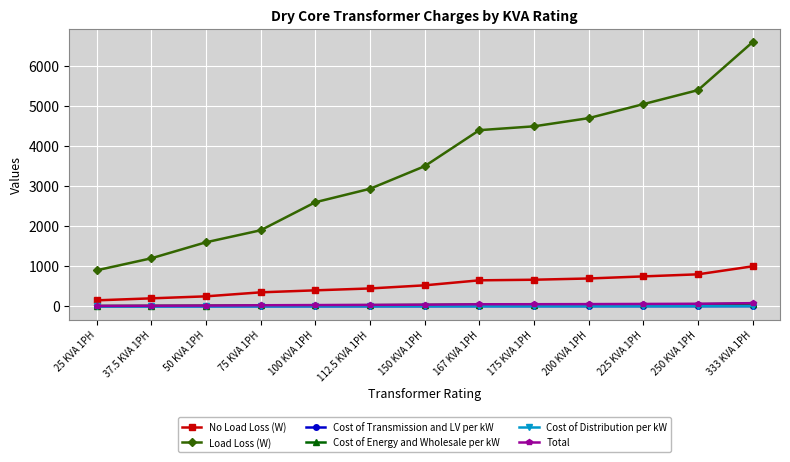

True or false: Load Loss (W) and Cost of Transmission and LV per kW intersect in this chart.

False